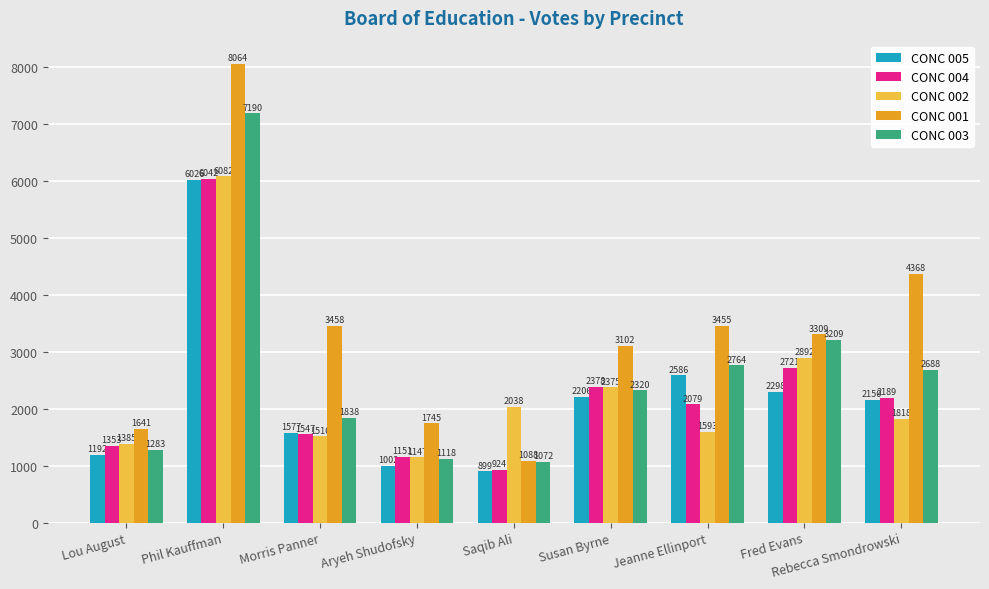

Which series has the widest spread of values?

CONC 001